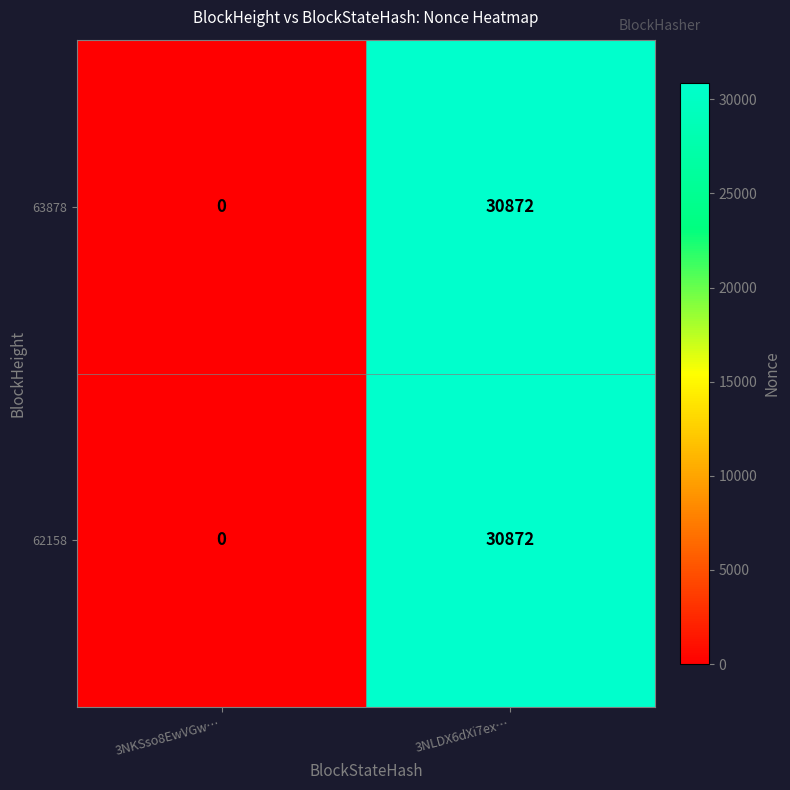

How many data points does each series have?

2